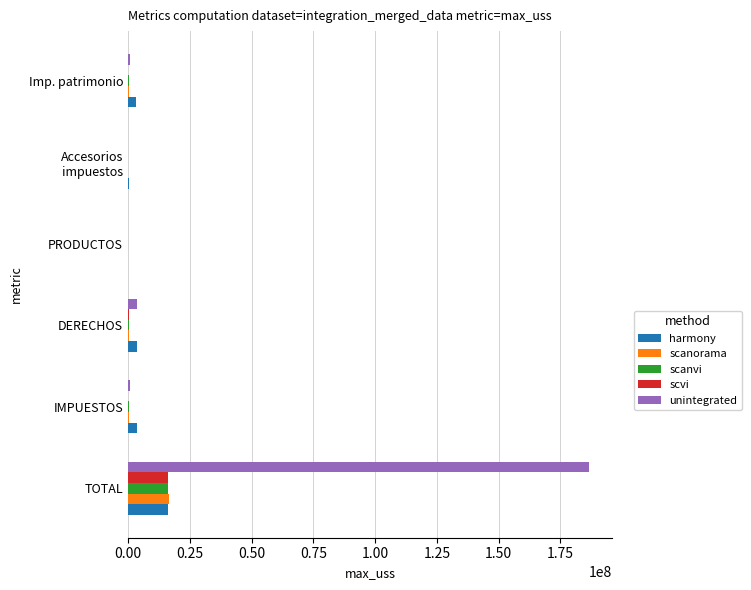

What is the sum of all scvi values?

16796186